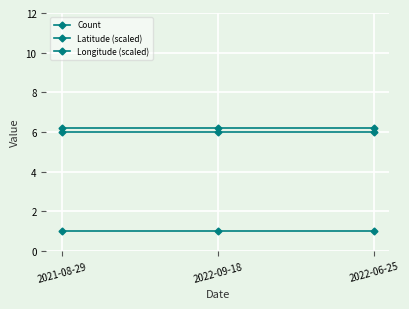

Rank the series by their maximum value, from highest to lowest.

Latitude (scaled), Longitude (scaled), Count